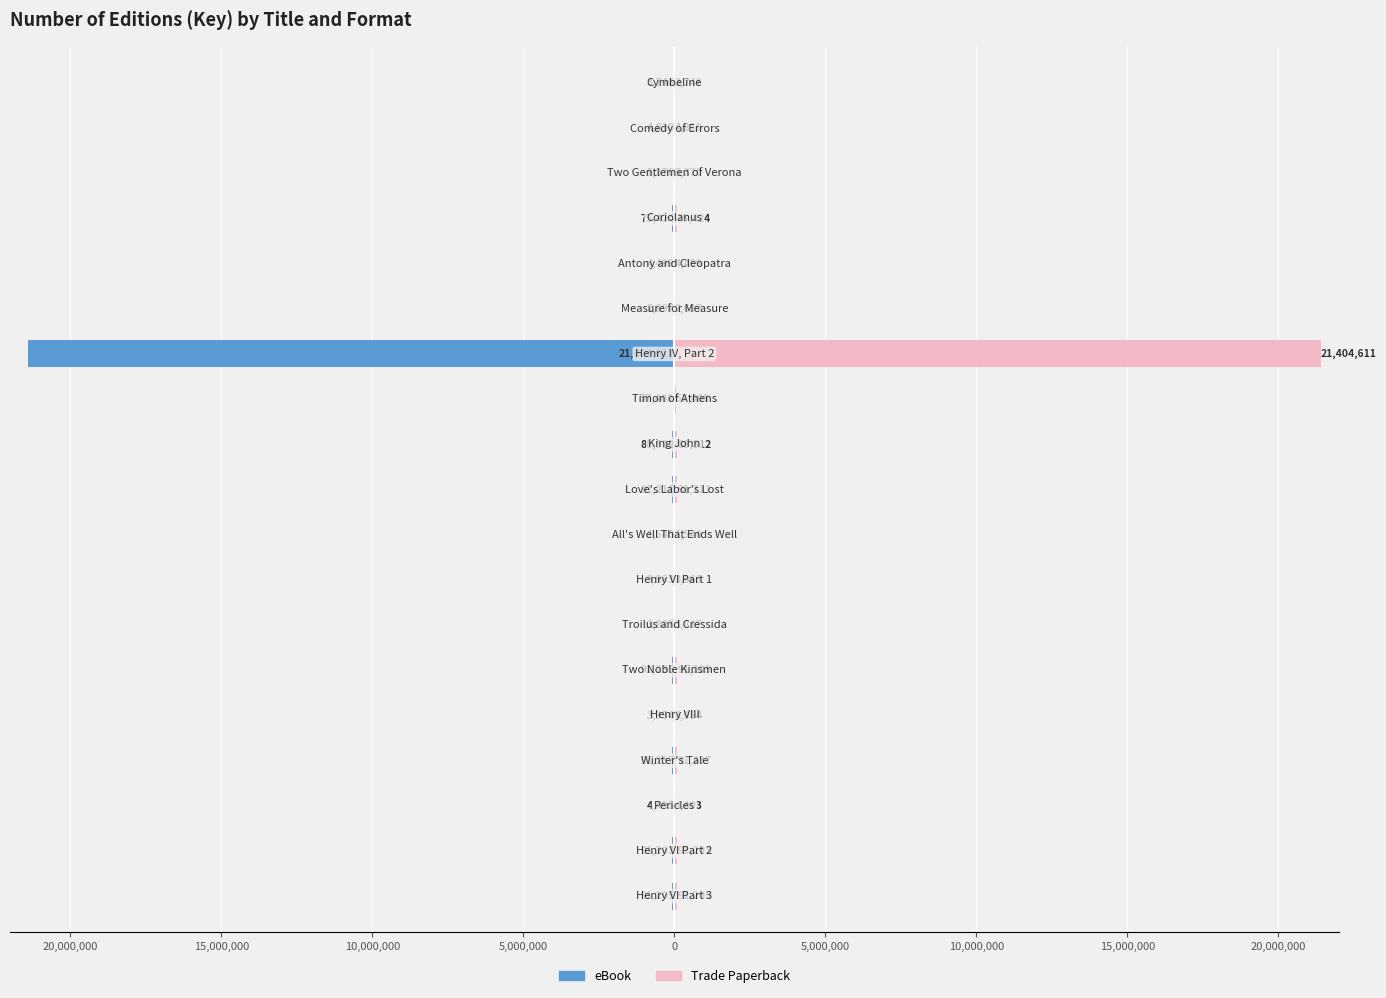

Reading left to right, transcribe all the data shown in this chart.

eBook: -91205	-91203	-4493	-91237	-3954	-91235	-3827	-3963	-1540	-91211	-88512	-57408	-21404611	-2697	-4499	-75424	-5370	-4810	-3746
Trade Paperback: 91205	91203	4493	91237	3954	91235	3827	3963	1540	91211	88512	57408	21404611	2697	4499	75424	5370	4810	3746